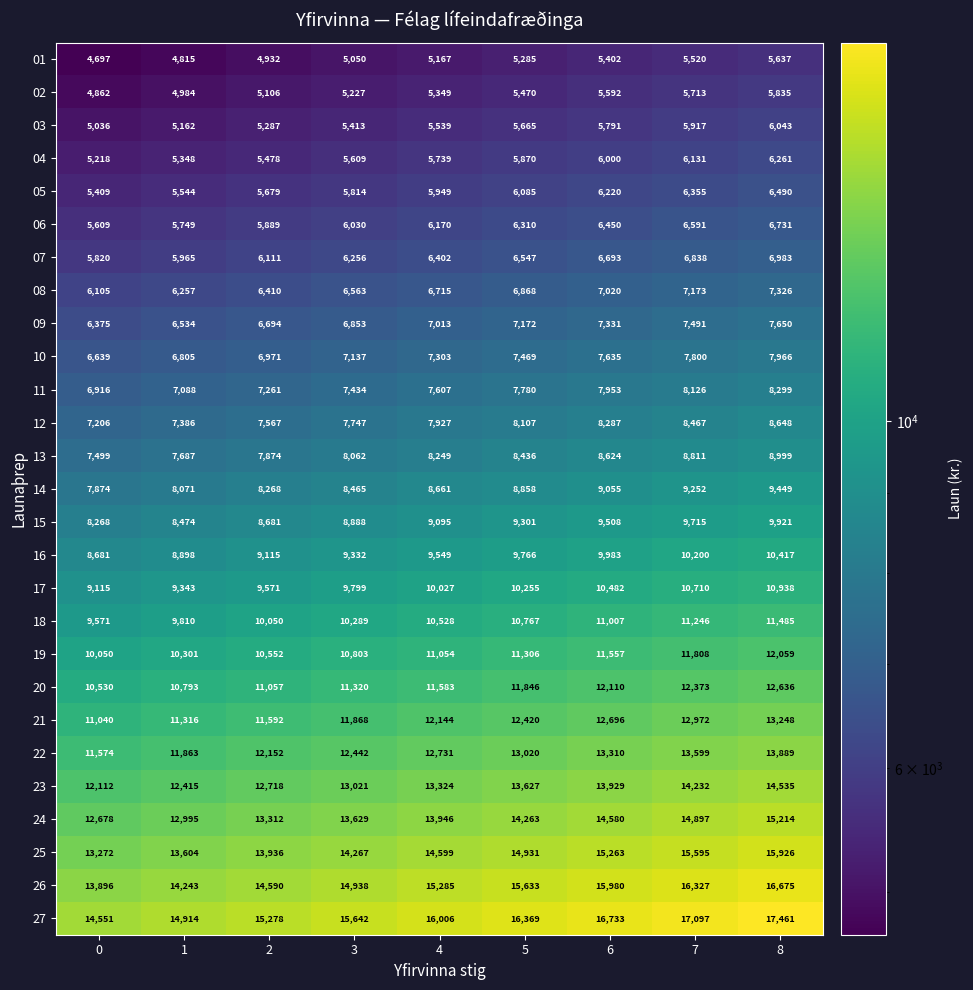

True or false: 01 has a value of 9113 at 5.

False